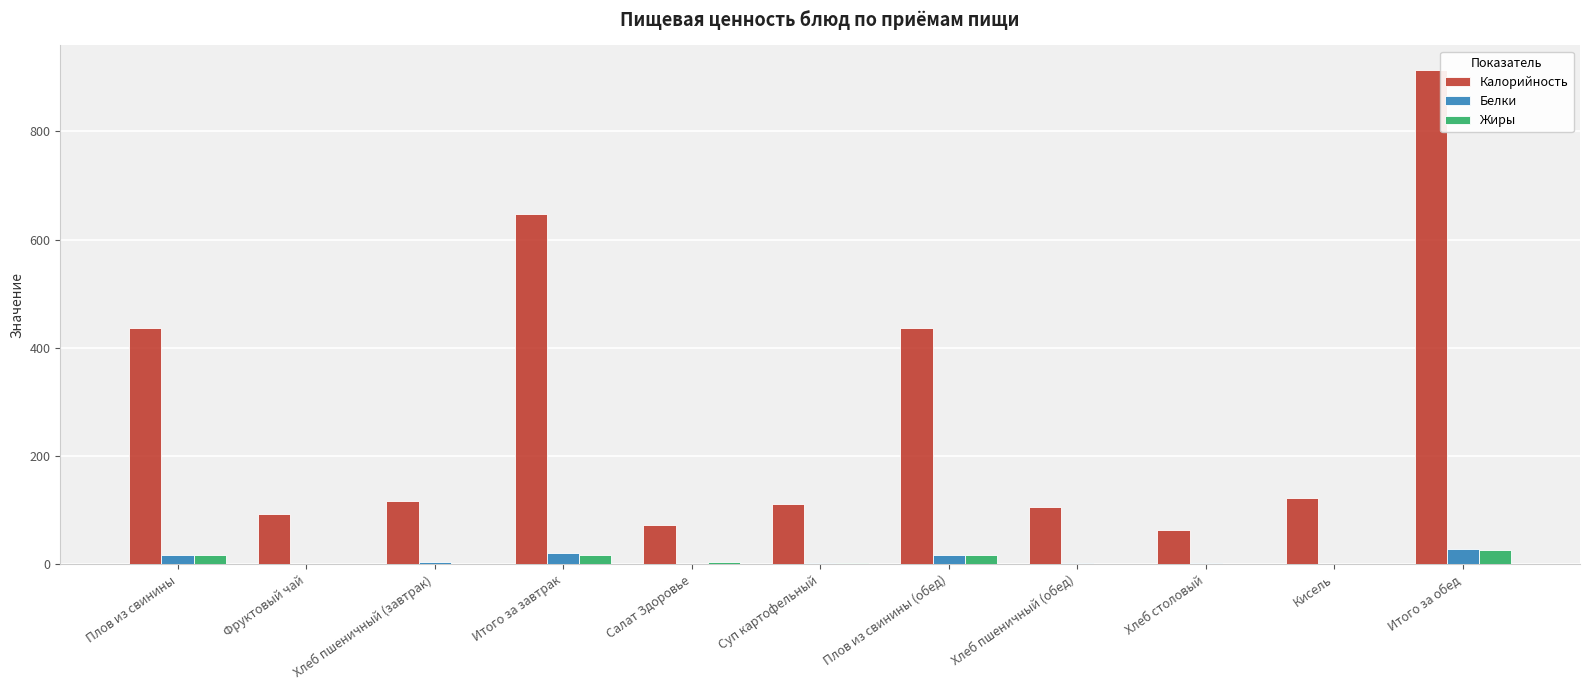

How many categories are shown in the chart?

11